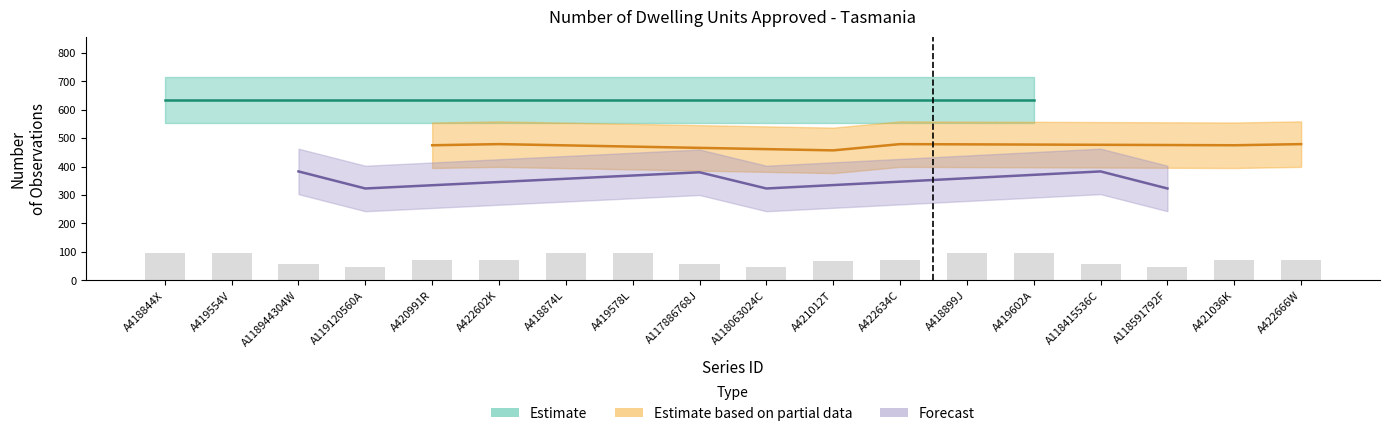

Reading left to right, transcribe all the data shown in this chart.

A418844X=95.2	A419554V=95.2	A118944304W=57.4	A119120560A=48.4	A420991R=71.2	A422602K=71.8	A418874L=95.2	A419578L=95.2	A117886768J=57.0	A118063024C=48.4	A421012T=68.5	A422634C=71.8	A418899J=95.2	A419602A=95.2	A118415536C=57.4	A118591792F=48.4	A421036K=71.2	A422666W=71.8